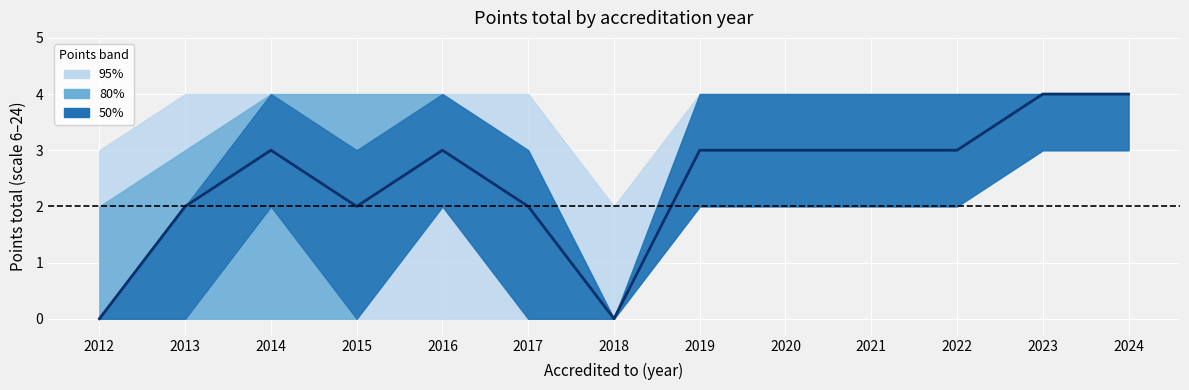

What is the value of the 4th point from the left?

2